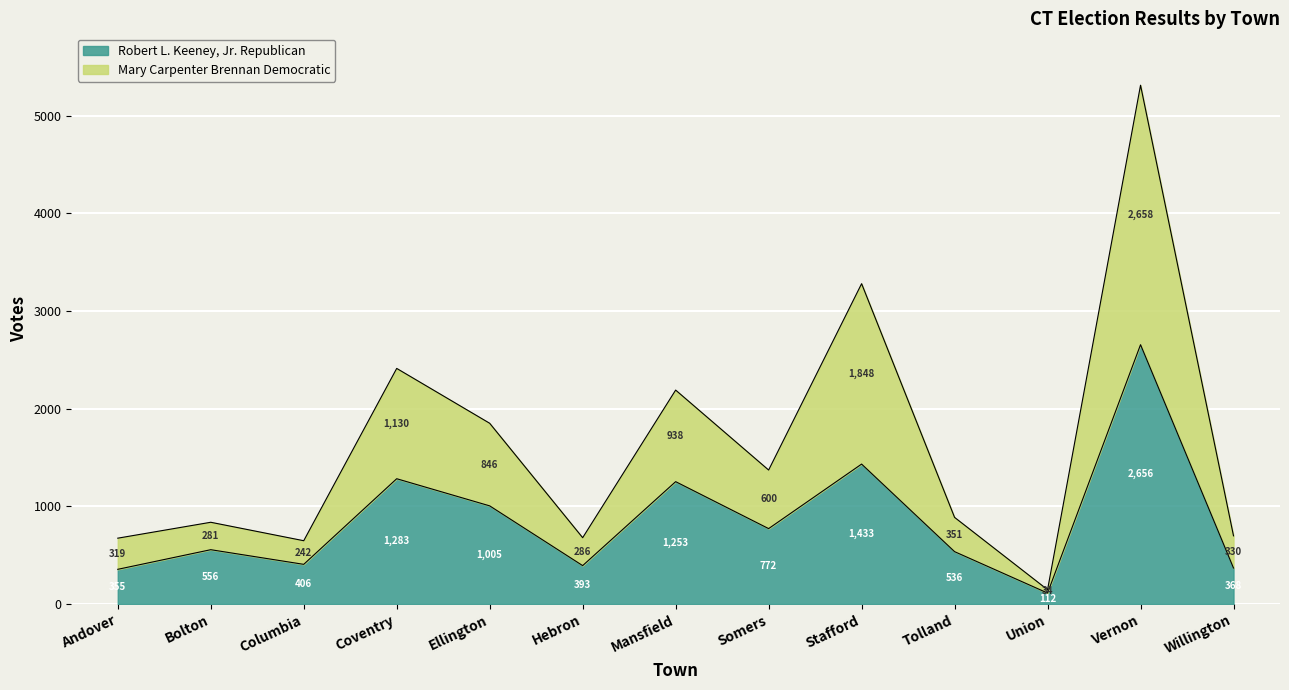

At which category is the sum across all series the highest?

Vernon